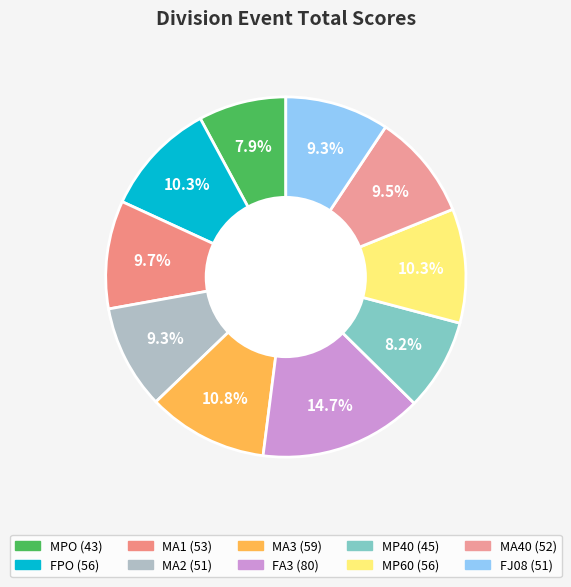

What is the total percentage of FJ08 and MPO?

17.2%